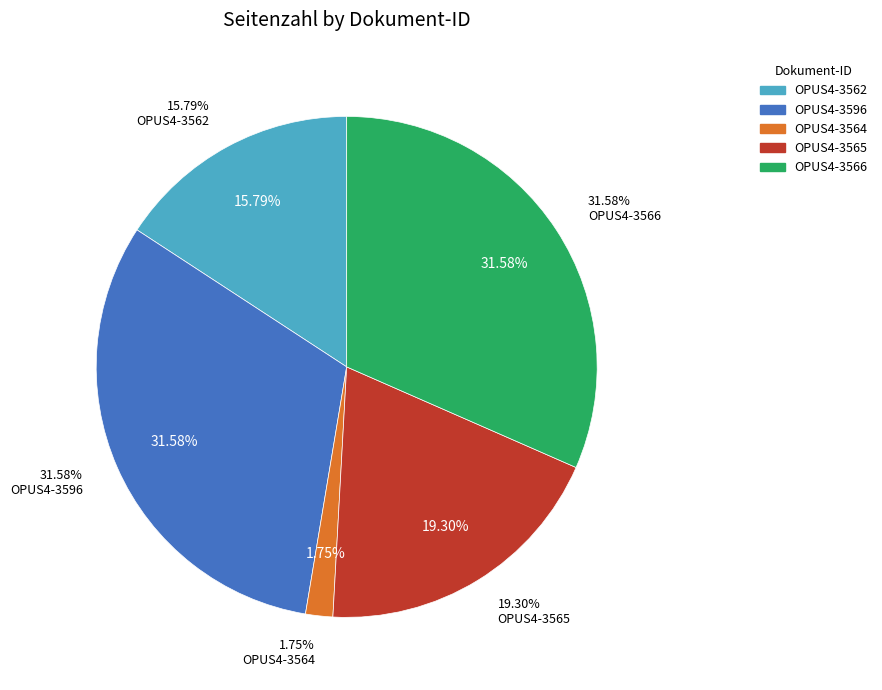

How many segments does this pie chart have?

5